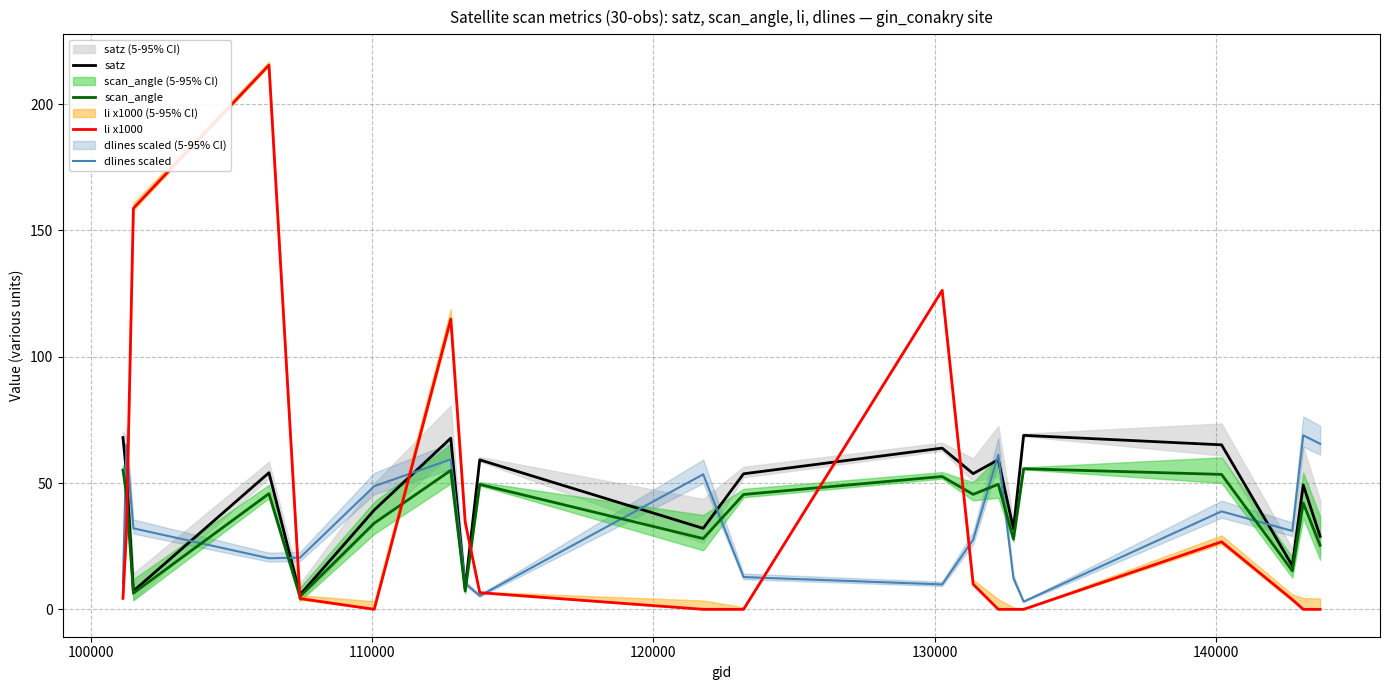

After their last crossing, which series has the higher values: scan_angle or dlines scaled?

dlines scaled